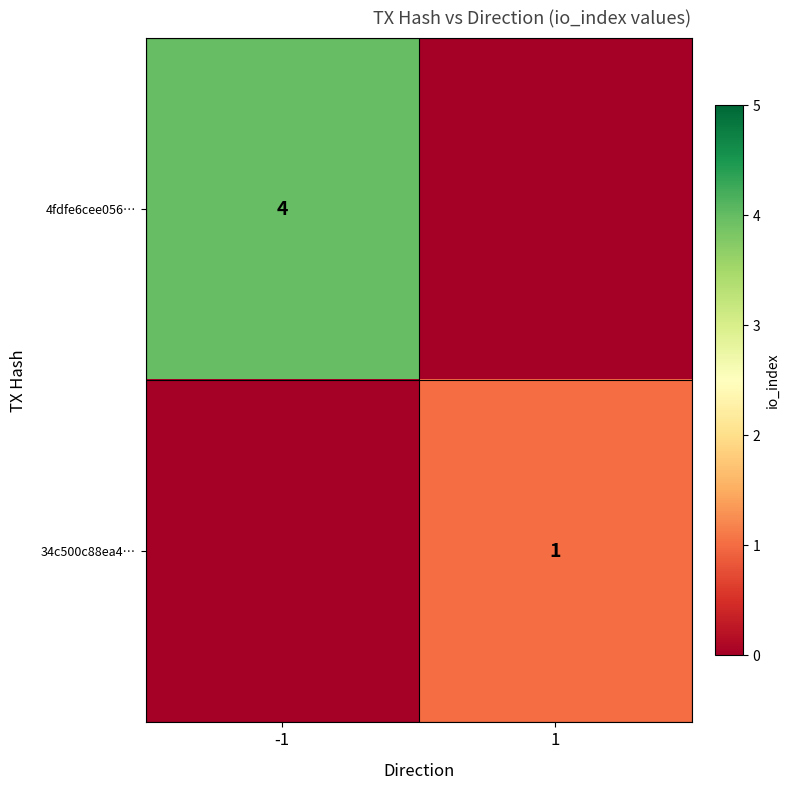

At which category is the sum across all series the highest?

-1